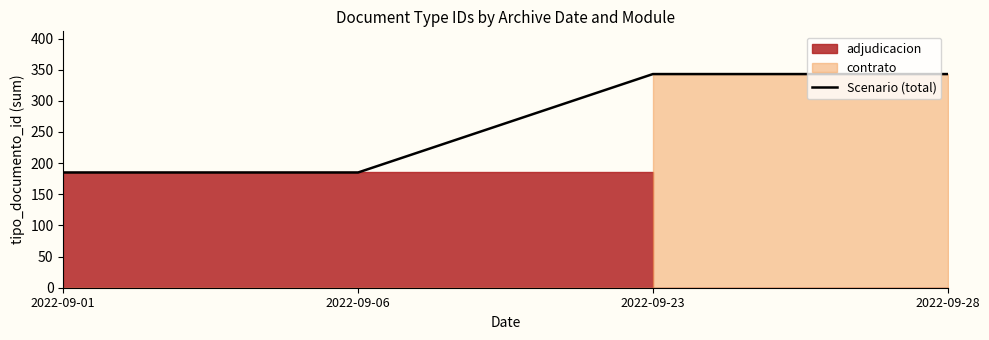

Rank the categories by value from lowest to highest.

2022-09-01, 2022-09-06, 2022-09-23, 2022-09-28